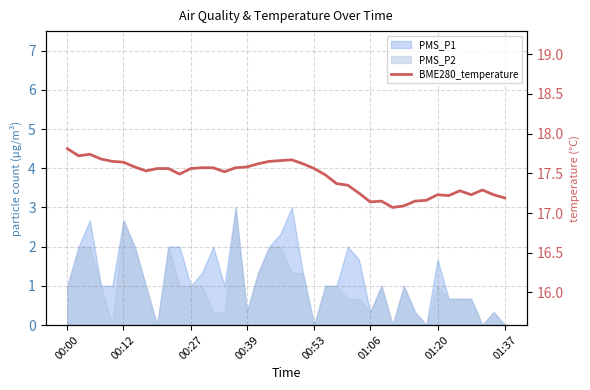

Approximately how many times larger is the value at 30 compared to 38?

1.0